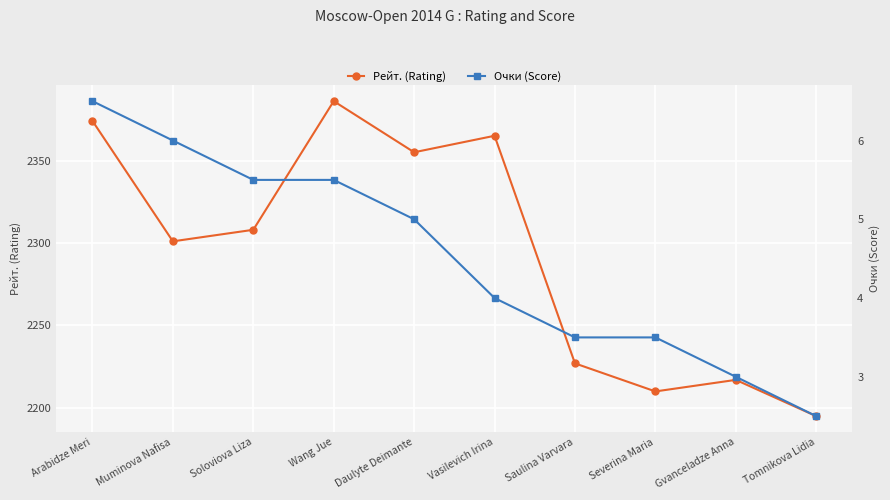

Read the Рейт. (Rating) value at Wang Jue.

2386